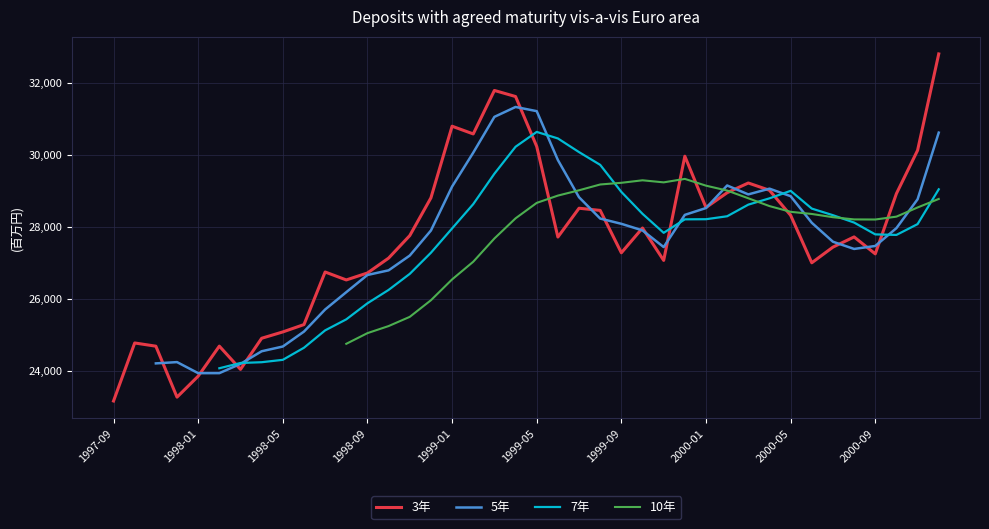

List the labels in order of value, smallest first.

1997-09, 1997-12, 1998-01, 1998-03, 1997-11, 1998-02, 1997-10, 1998-04, 1998-05, 1998-06, 1998-08, 1998-09, 1998-07, 2000-06, 1999-11, 1998-10, 2000-09, 1999-09, 2000-07, 1999-06, 2000-08, 1998-11, 1999-10, 2000-05, 1999-08, 1999-07, 2000-01, 1998-12, 2000-10, 2000-02, 2000-04, 2000-03, 1999-12, 2000-11, 1999-05, 1999-02, 1999-01, 1999-04, 1999-03, 2000-12